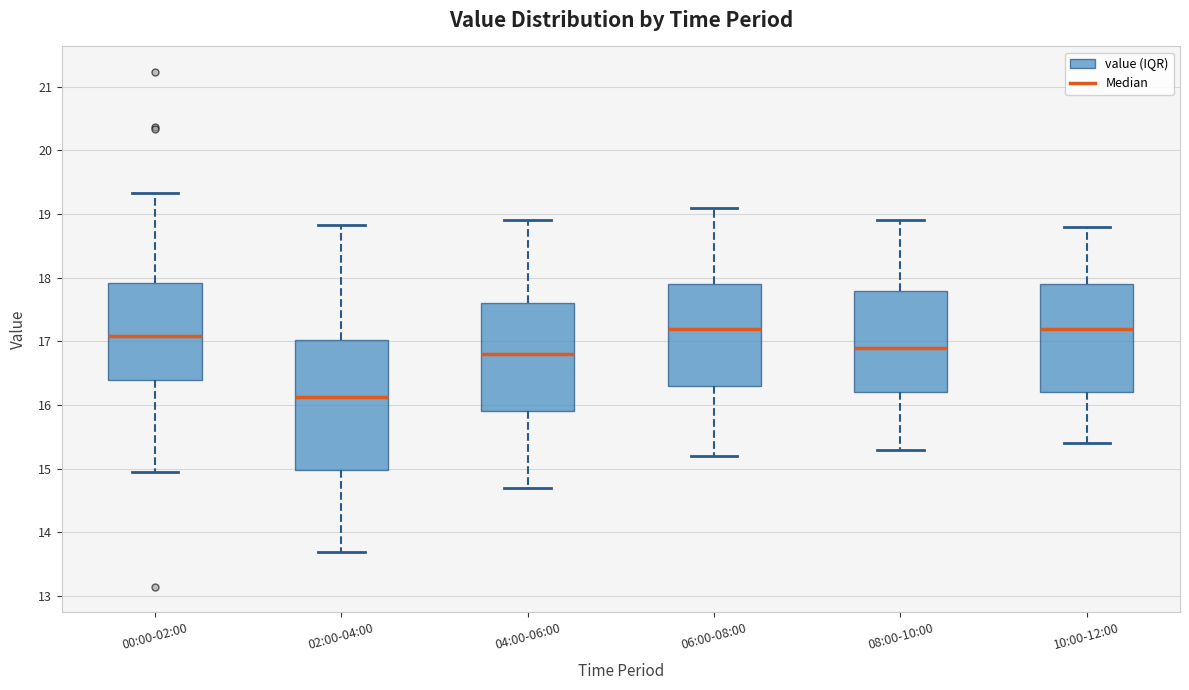

Which box's median line is the lowest?

02:00-04:00